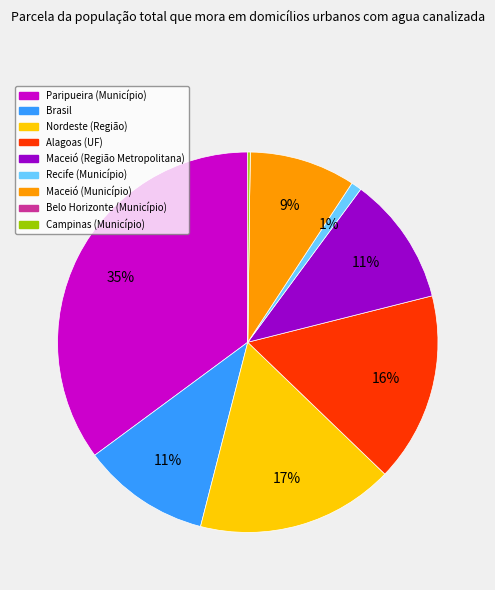

Does any single category account for the majority?

No